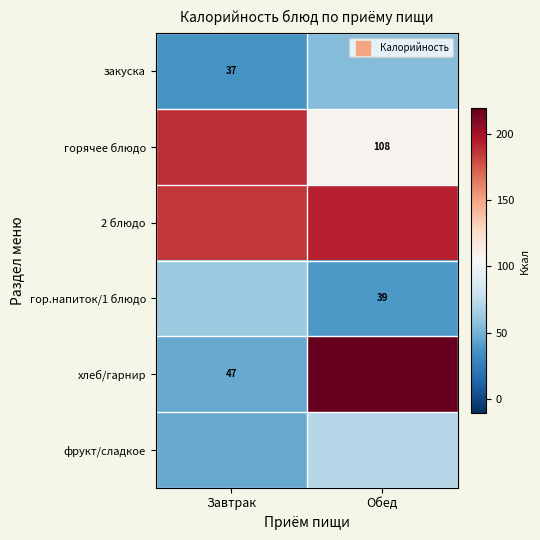

List the labels in order of горячее блюдо value, smallest first.

Обед, Завтрак